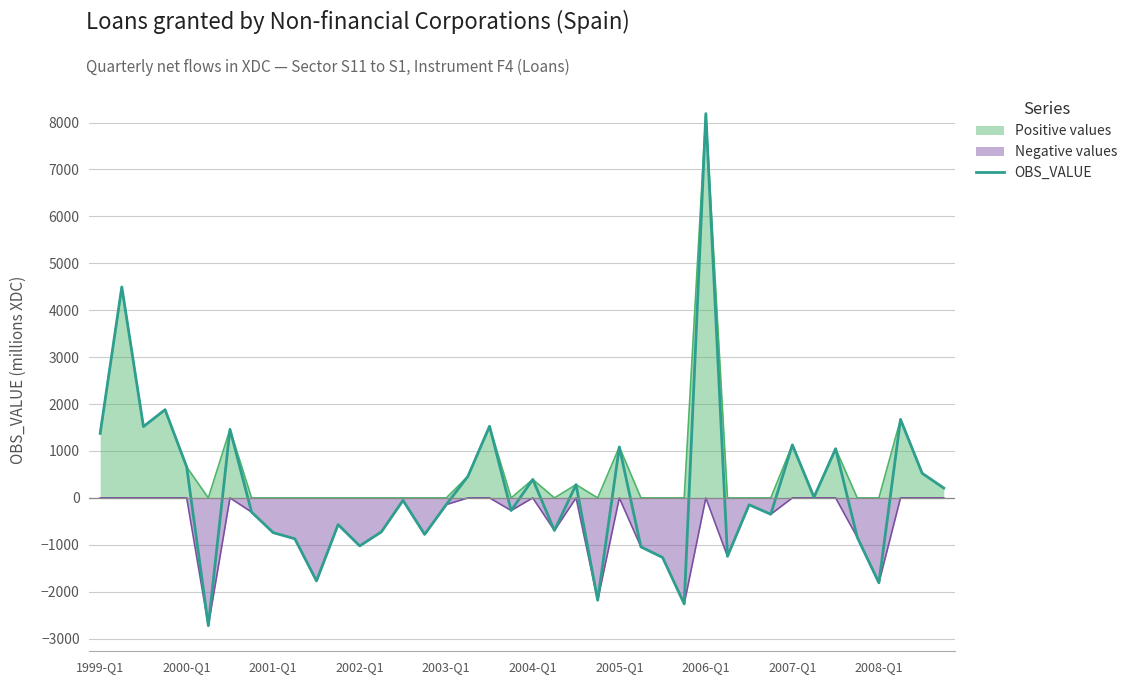

Which series has the widest spread of values?

OBS_VALUE